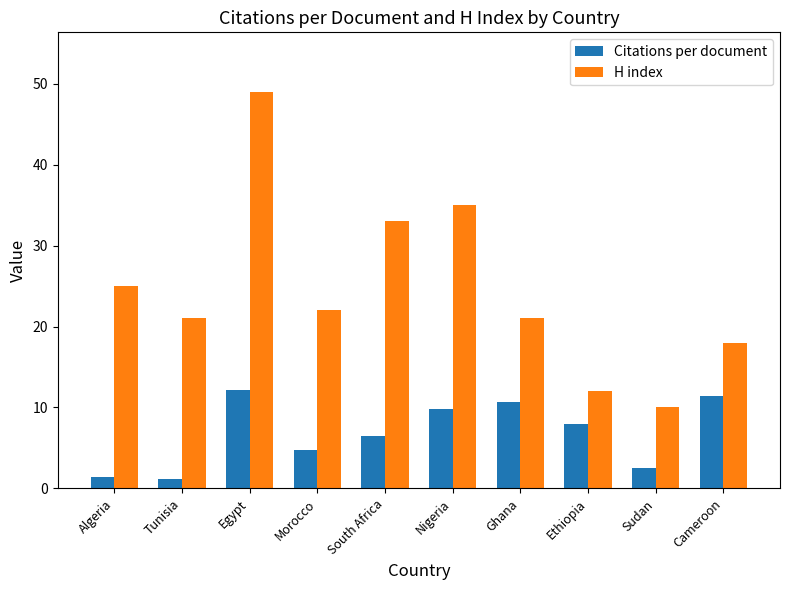

Rank the series by their average value, from lowest to highest.

Citations per document, H index